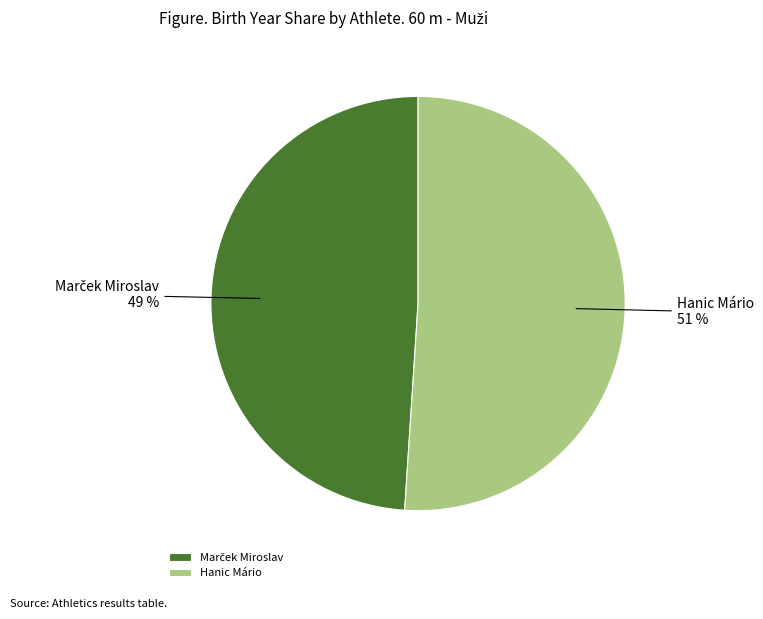

To the nearest percent, what is the average slice percentage?

50%